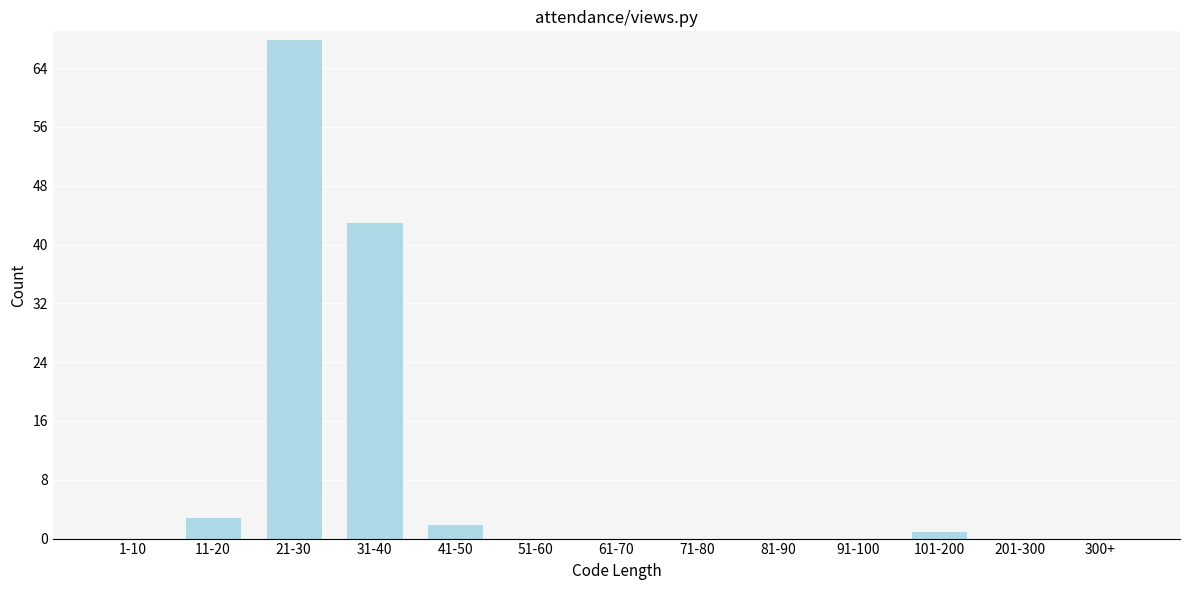

Reading left to right, list all the values displayed in this chart.

1-10=0	11-20=3	21-30=68	31-40=43	41-50=2	51-60=0	61-70=0	71-80=0	81-90=0	91-100=0	101-200=1	201-300=0	300+=0